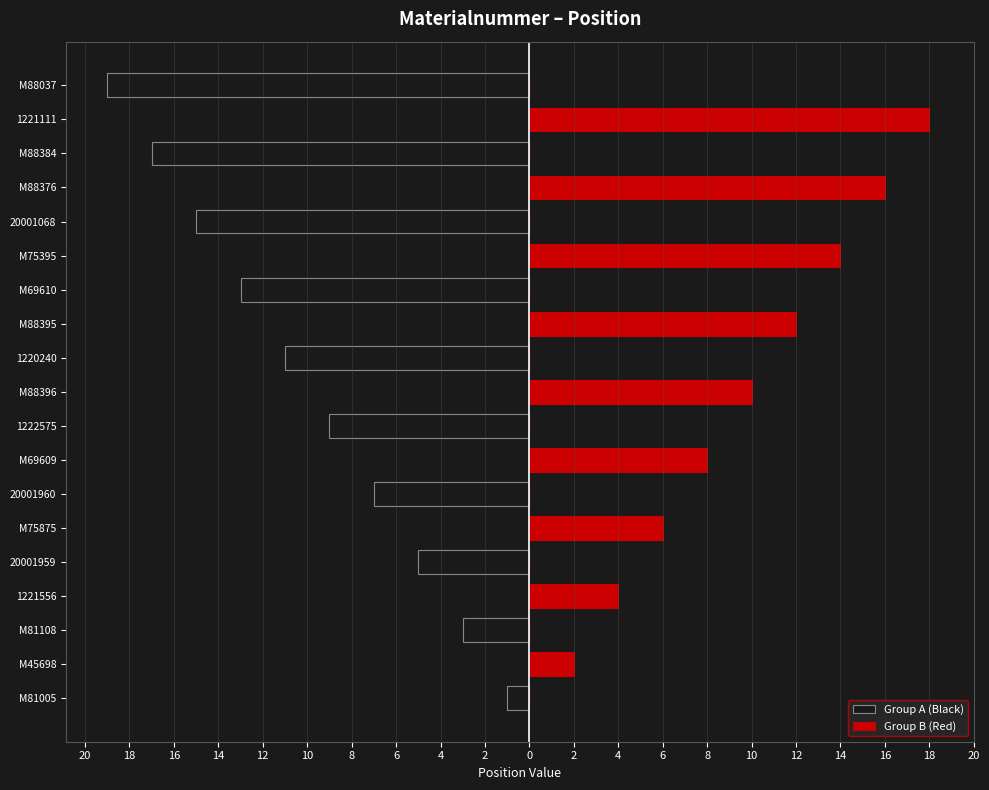

The value of Group A (Black) at M81108 is -5. True or false?

False